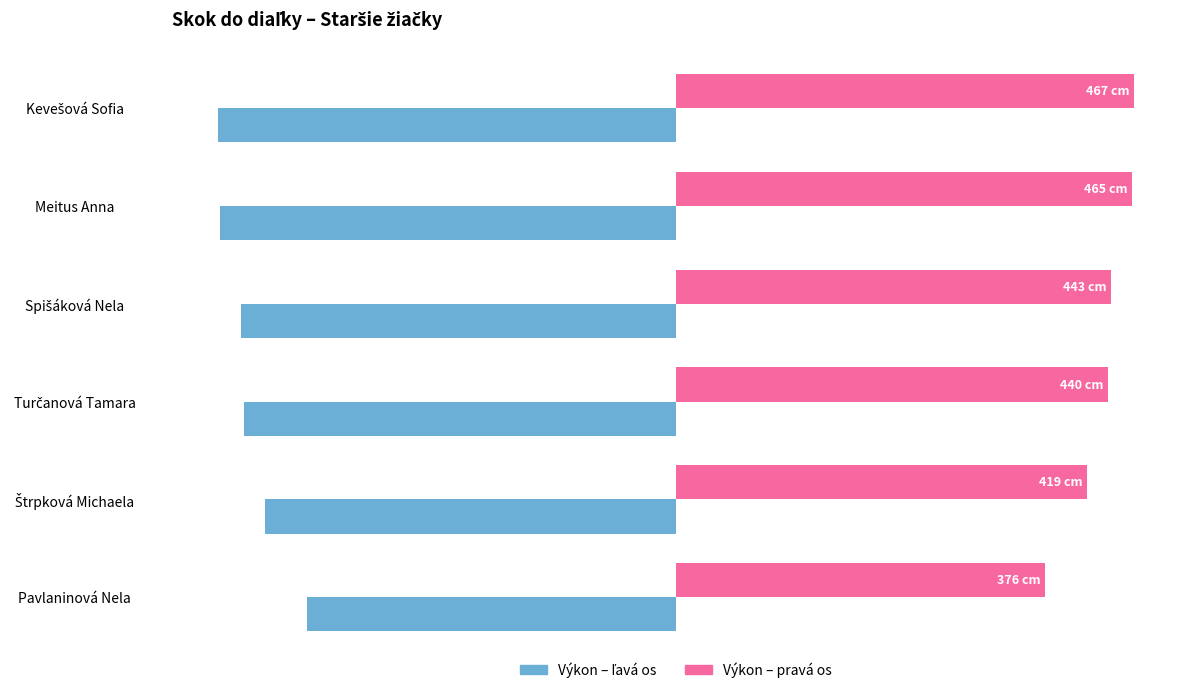

How many distinct data groups are displayed?

2